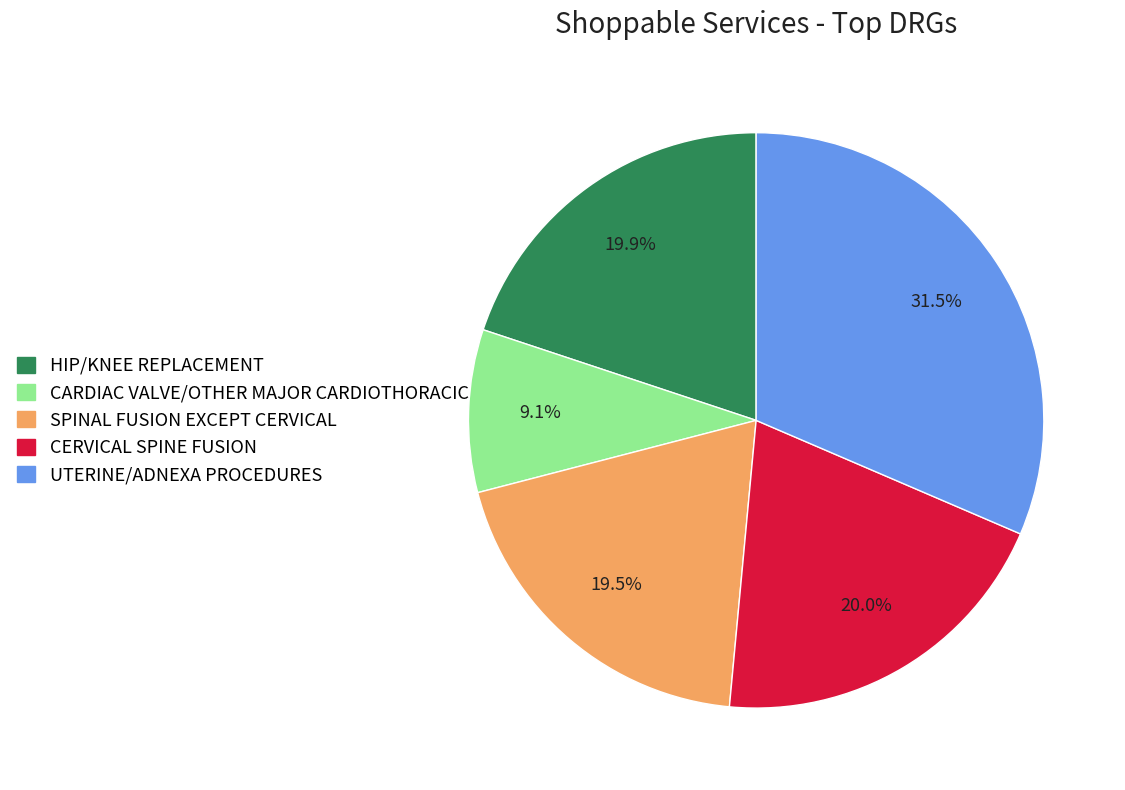

Count the number of slices in the pie.

5